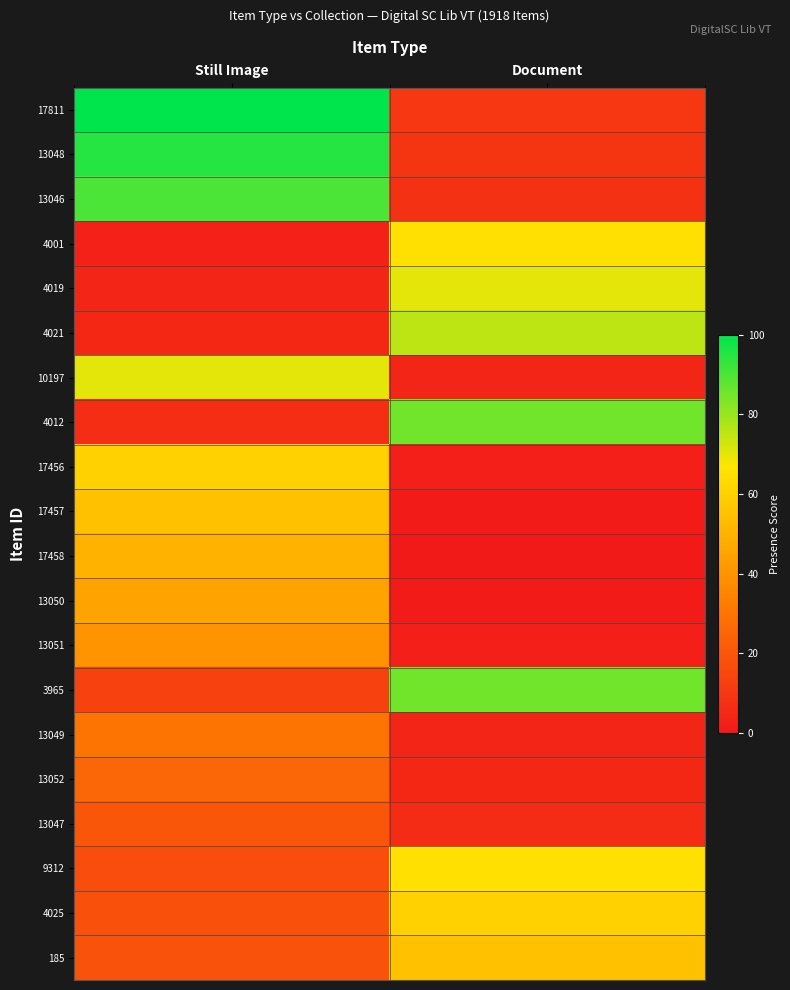

Between Document and Still Image, which is larger?

Still Image